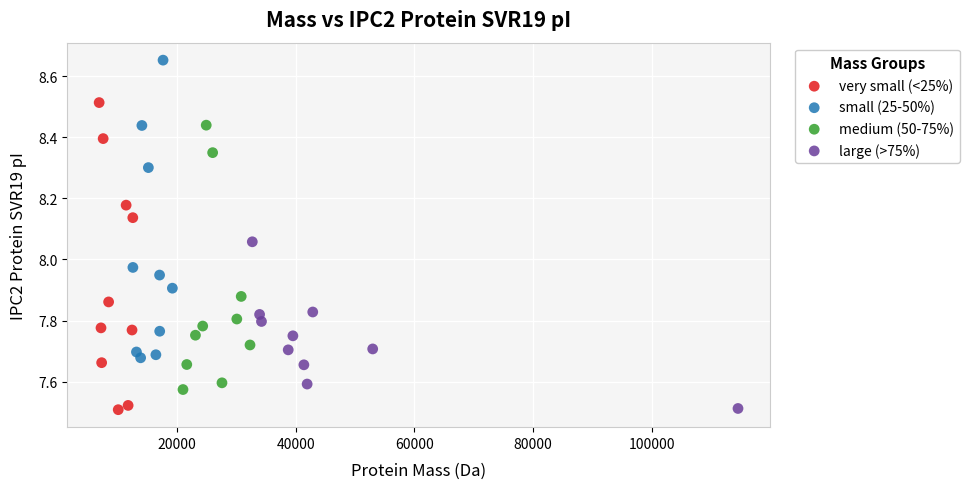

What are all the series names shown in the legend?

very small (<25%), small (25-50%), medium (50-75%), large (>75%)